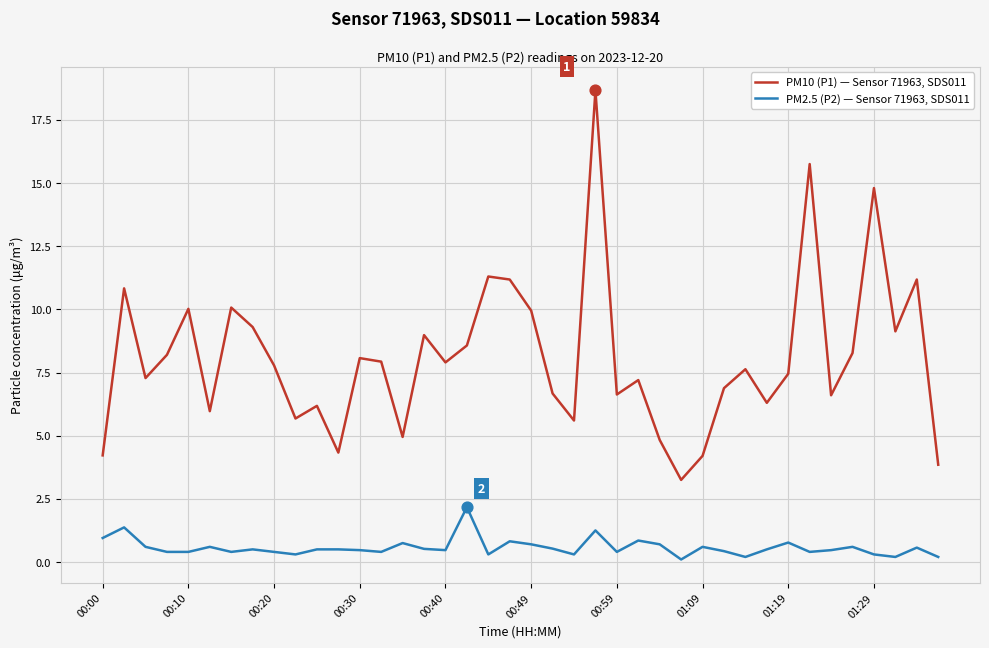

Which series has the largest range (max minus min)?

PM10 (P1) — Sensor 71963, SDS011